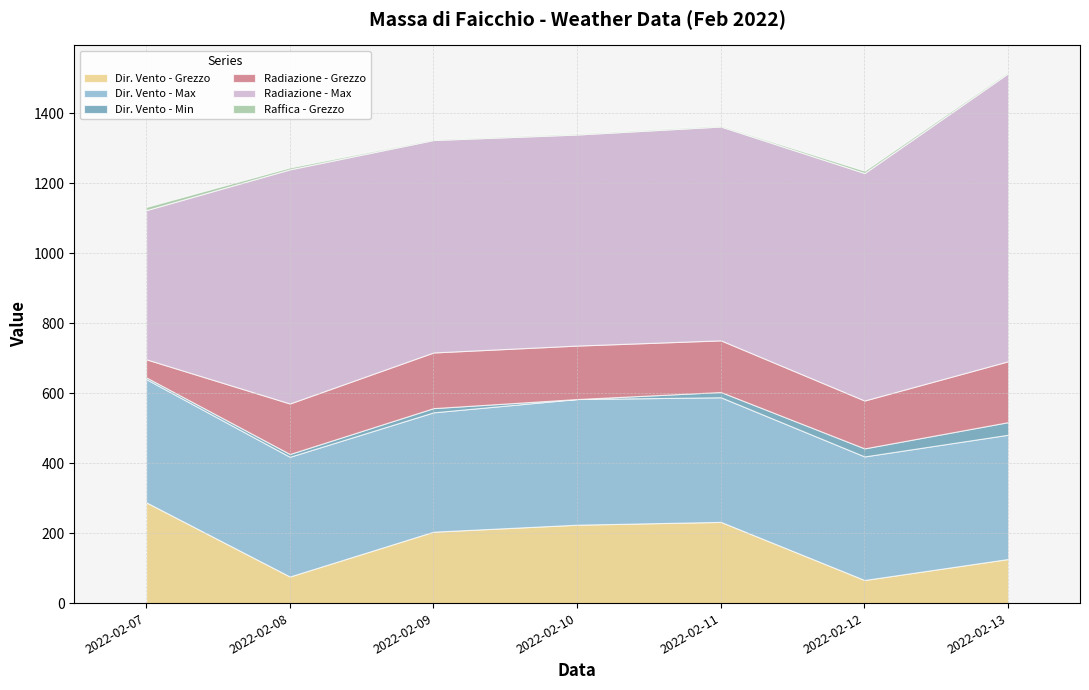

The Dir. Vento - Max series shows 352.0 at 2022-02-07. True or false?

True